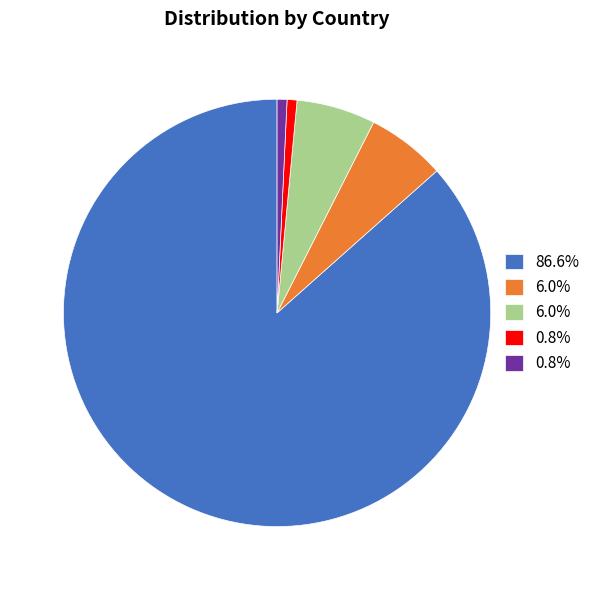

Is there any slice that represents more than half of the pie?

Yes